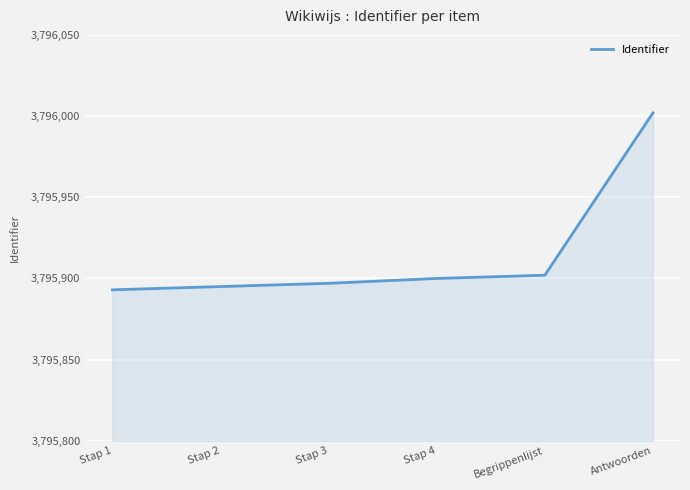

List the labels in order of value, smallest first.

Stap 1, Stap 2, Stap 3, Stap 4, Begrippenlijst, Antwoorden